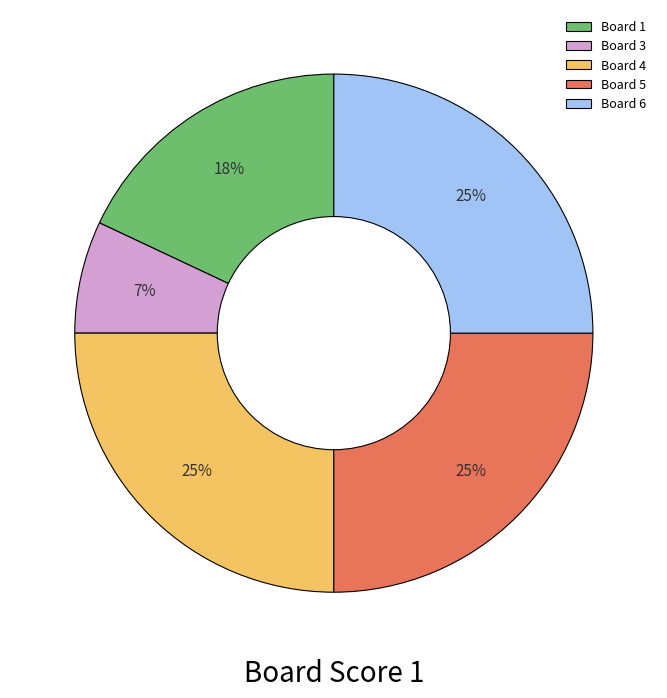

True or false: Board 3 accounts for 1% of the total.

False